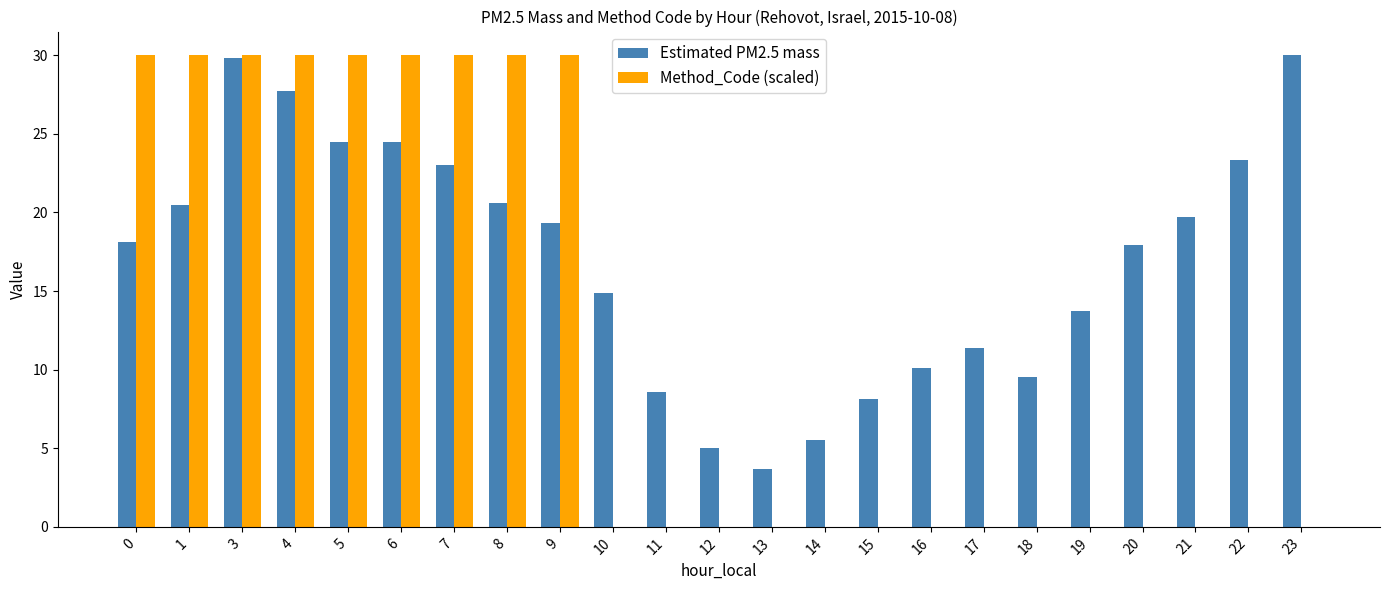

Is it true that Method_Code (scaled) equals 14.2 at 1?

False